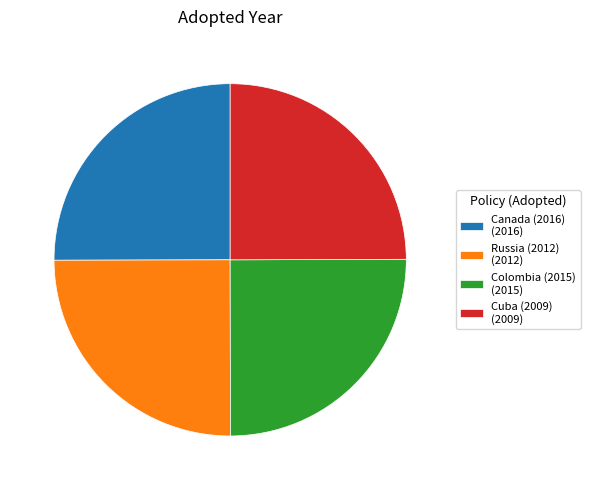

What is the ratio of the value at Canada (2016) (2016) to the value at Russia (2012) (2012)?

1.0